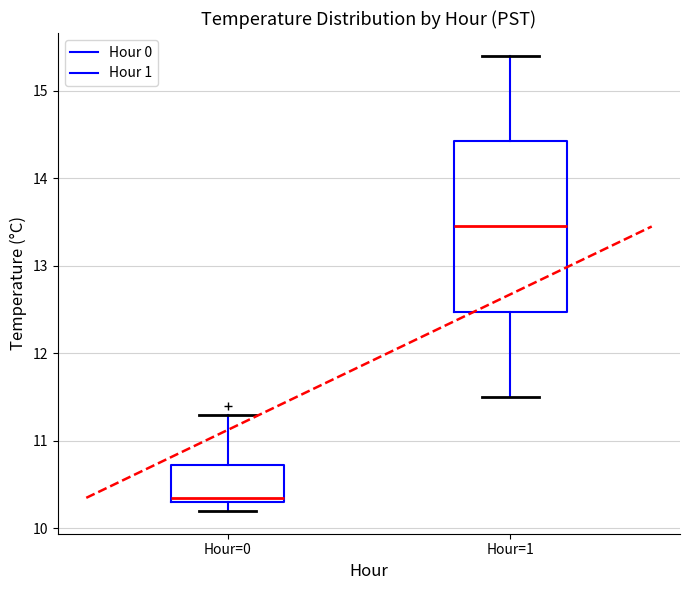

Where does the median line of the box for Hour=0 sit on the y-axis? The values are not printed on the chart, so give them approximately, as read against the axis.

10.4